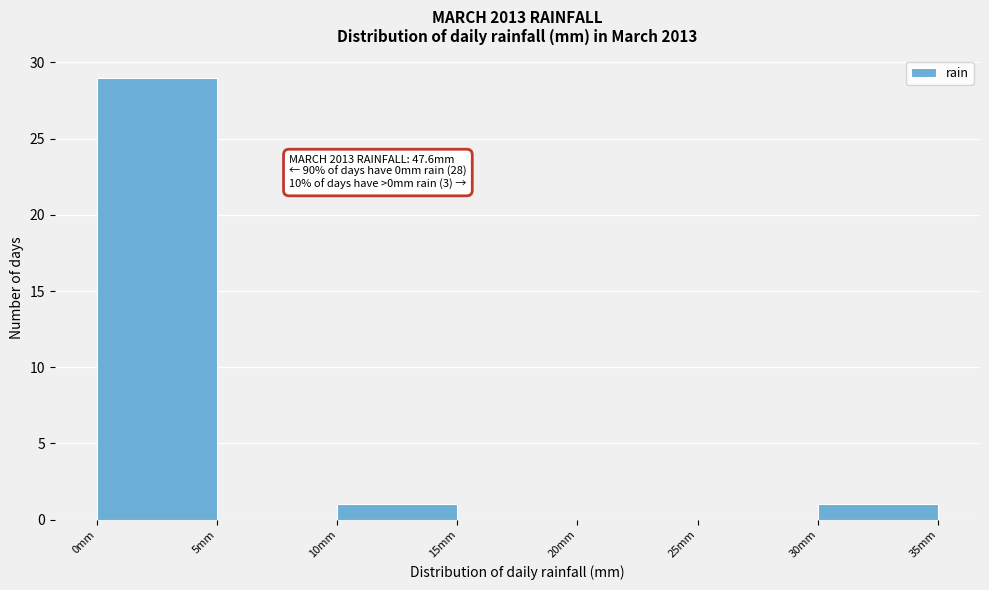

Which range on the x-axis has the tallest bar?

0 to 5